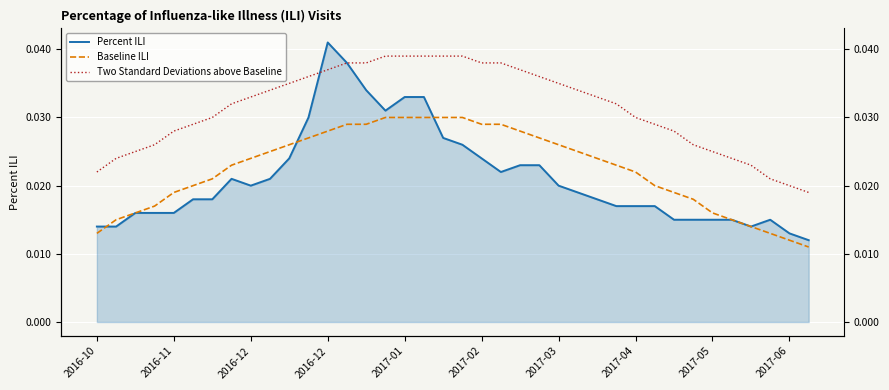

Count the number of categories in the chart.

38